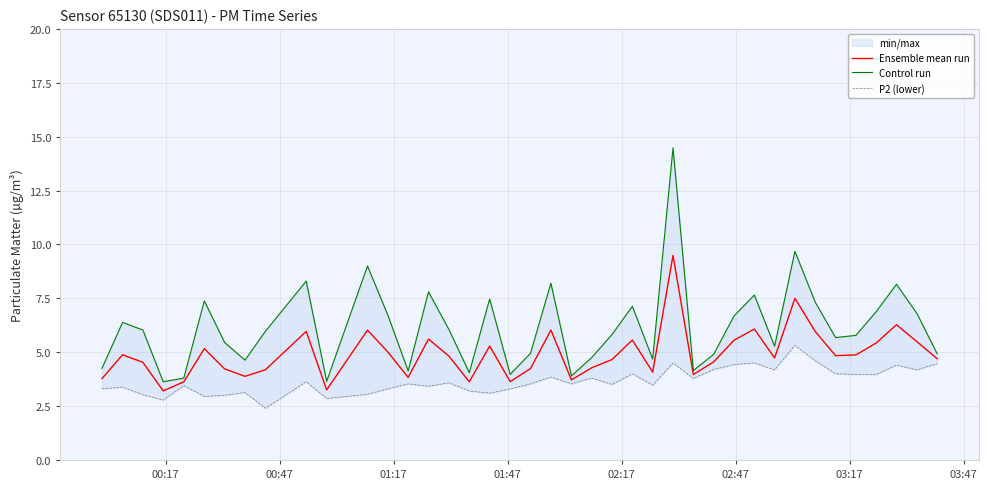

List the series in order of their overall mean, highest first.

Control run, Ensemble mean run, P2 (lower)